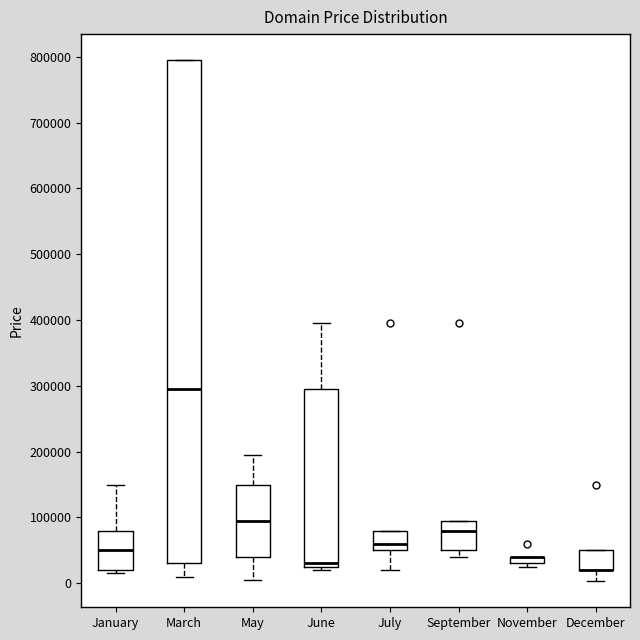

Comparing the boxes themselves (not the whiskers), which one is the tallest?

March